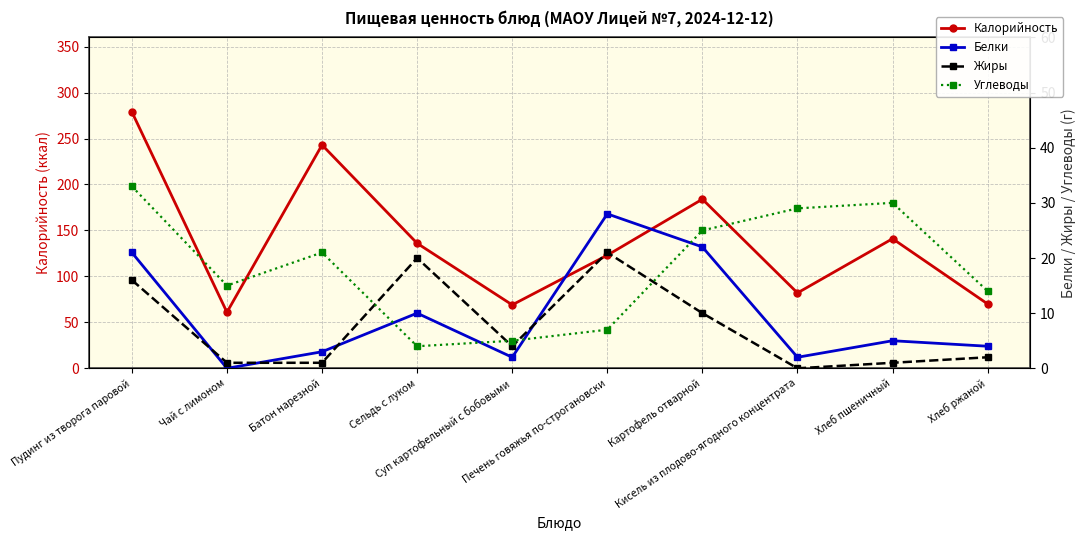

True or false: Жиры and Калорийность cross at least once.

False